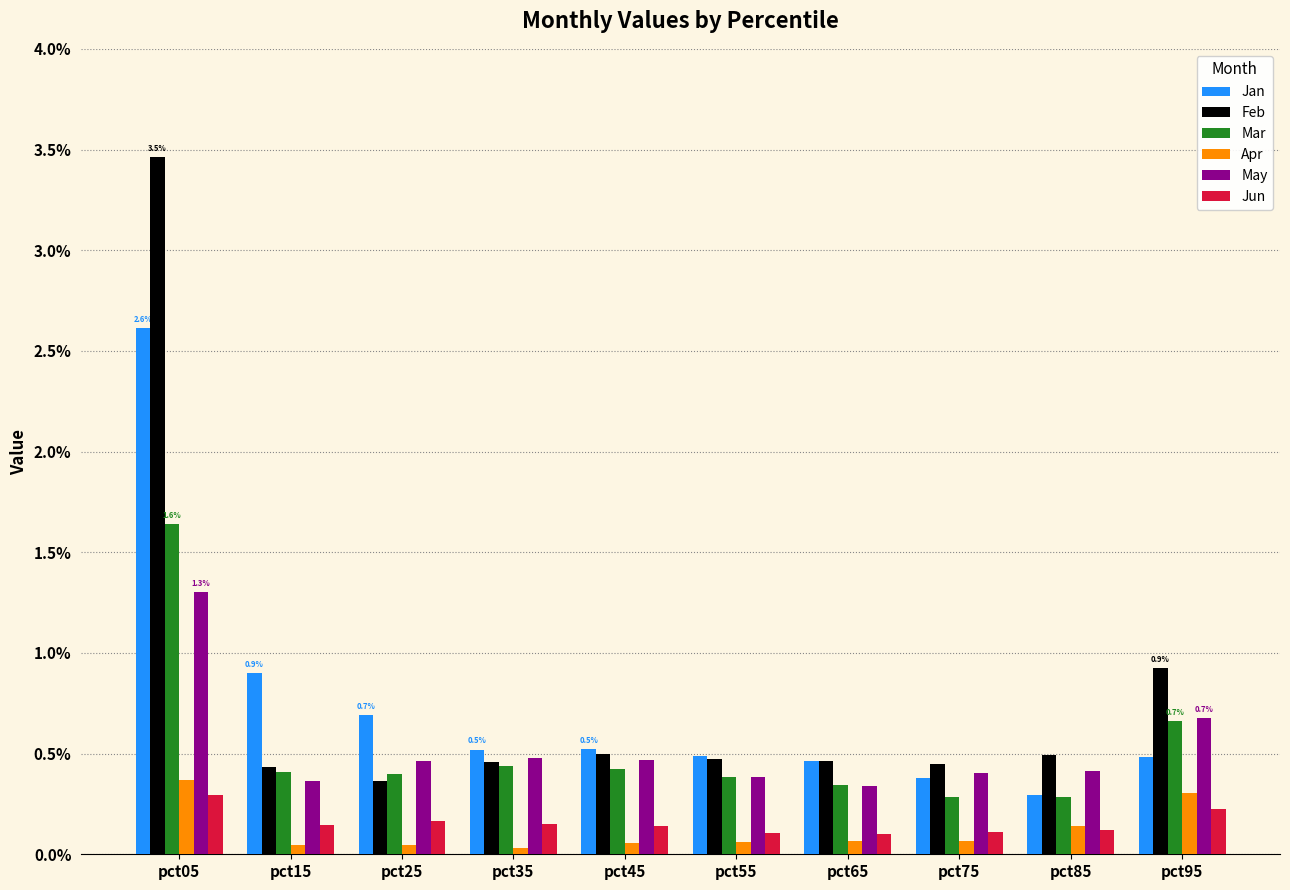

Between pct15 and pct75, which series saw the biggest shift?

Jan